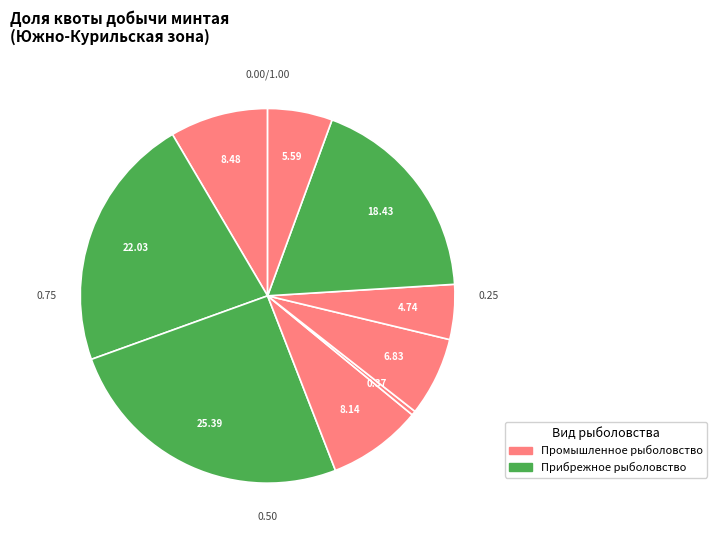

How many slices are in this pie chart?

9